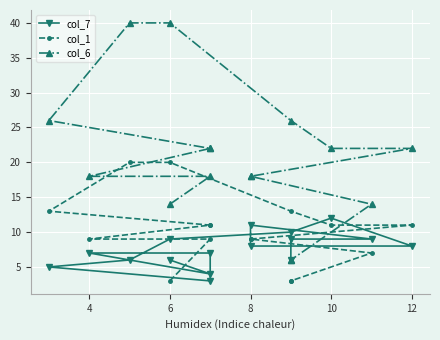

True or false: col_6 and col_1 cross at least once.

False